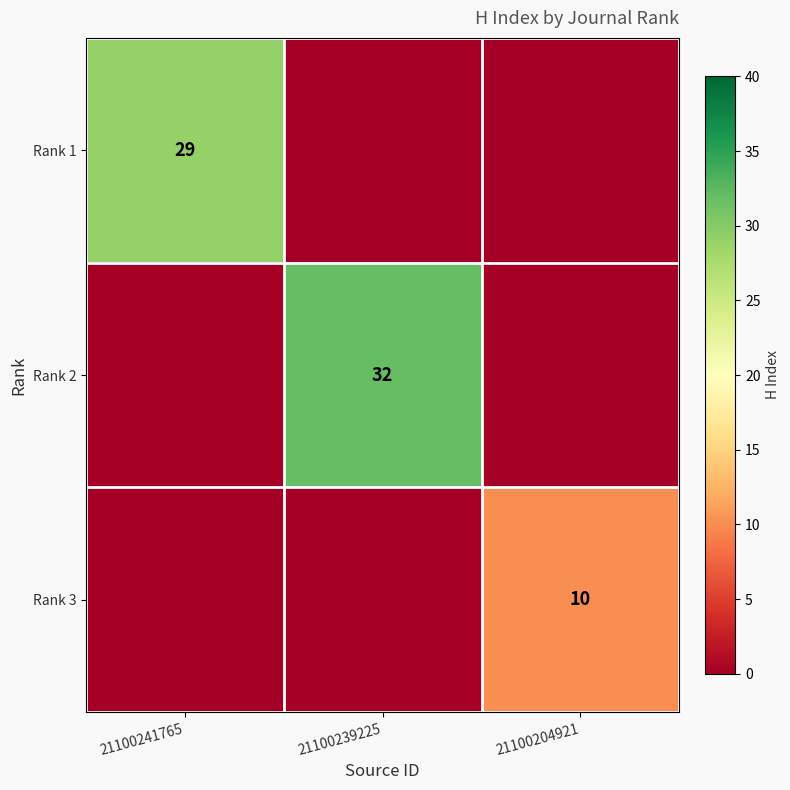

True or false: Rank 1 has a value of 29 at 21100241765.

True